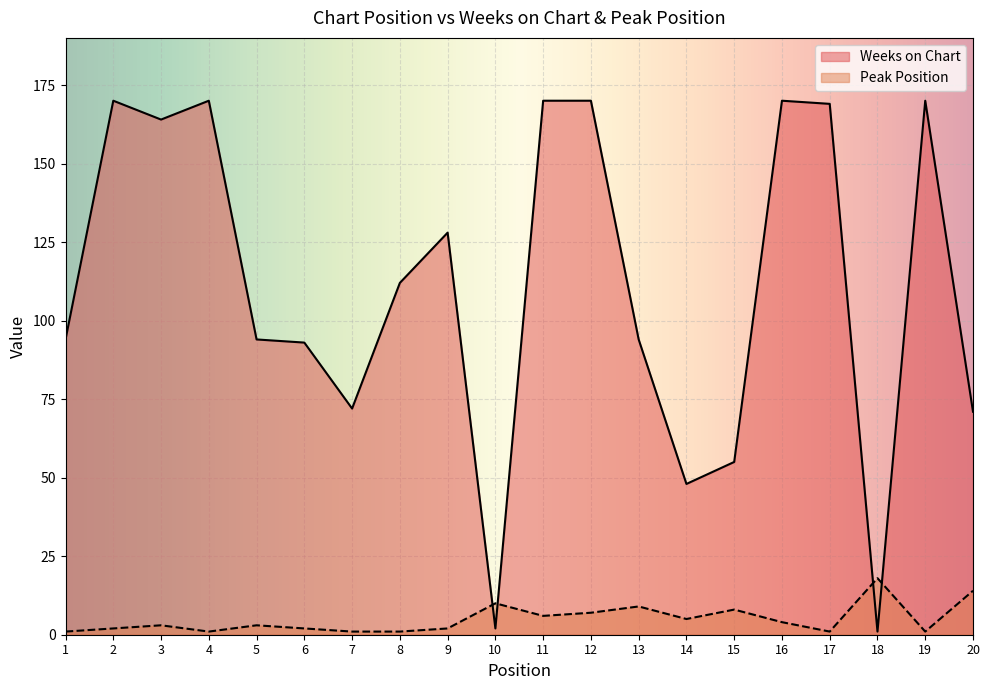

Which series has the widest spread of values?

Weeks on Chart